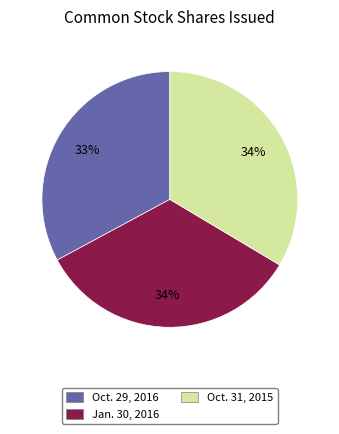

What is the ratio of the value at Oct. 31, 2015 to the value at Oct. 29, 2016?

1.0